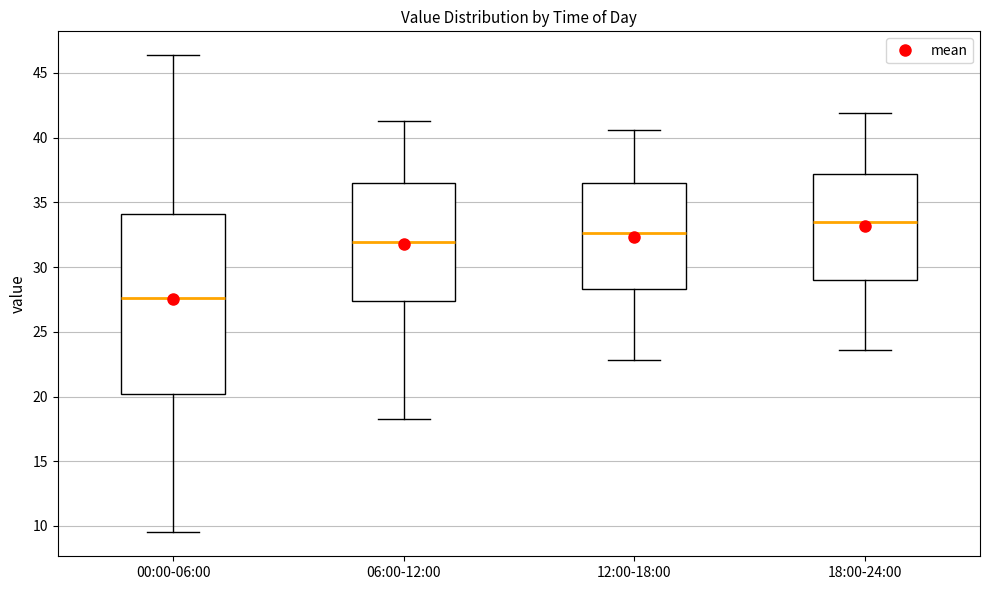

Which box has the highest median line?

18:00-24:00